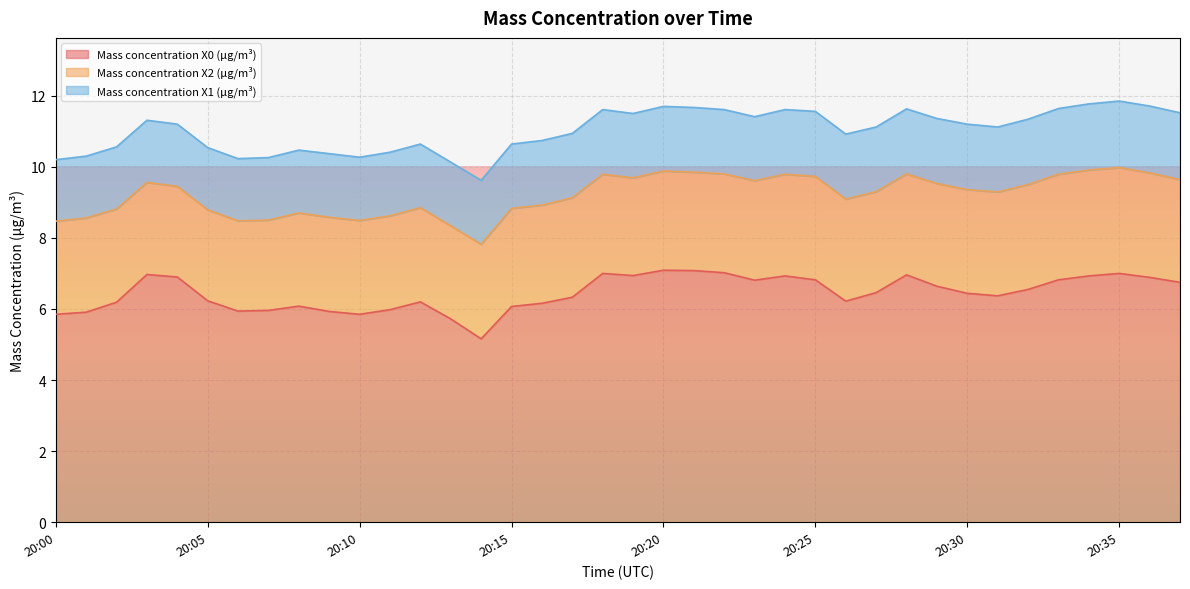

Which series changed the most between 20:07 and 20:11?

Mass concentration X2 (μg/m³)